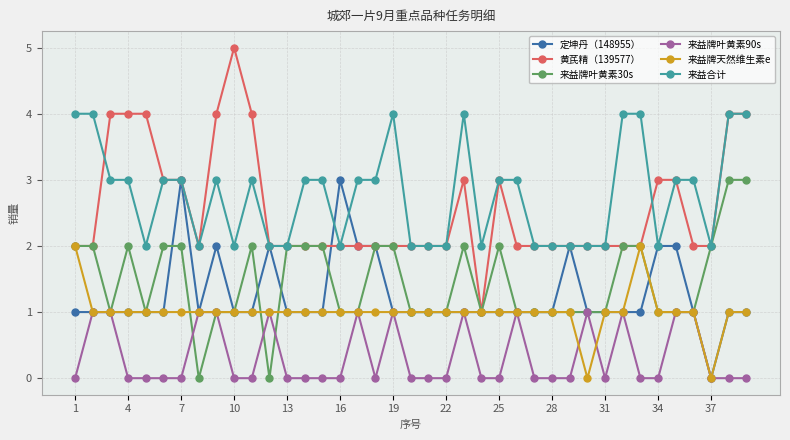

What is the difference between the maximum and minimum values in the 来益牌叶黄素30s series?

3